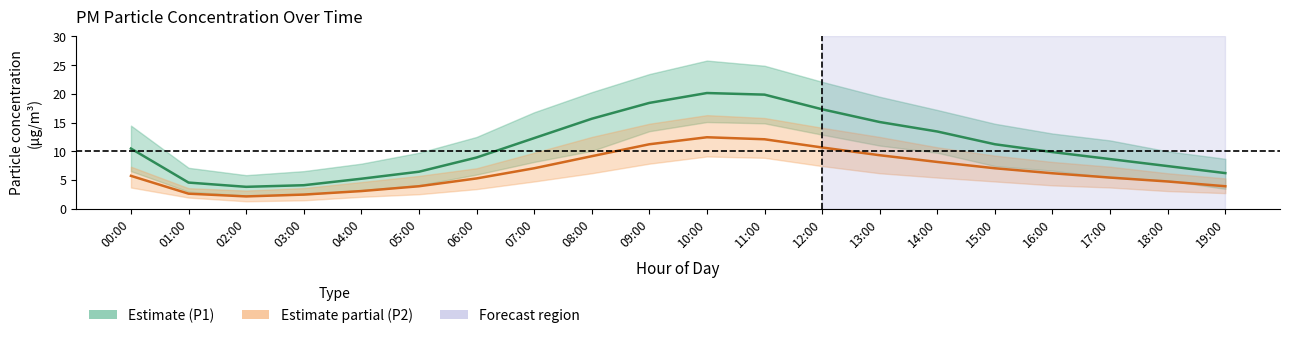

The P2 (PM2.5) series shows 4.8 at 18:00. True or false?

True